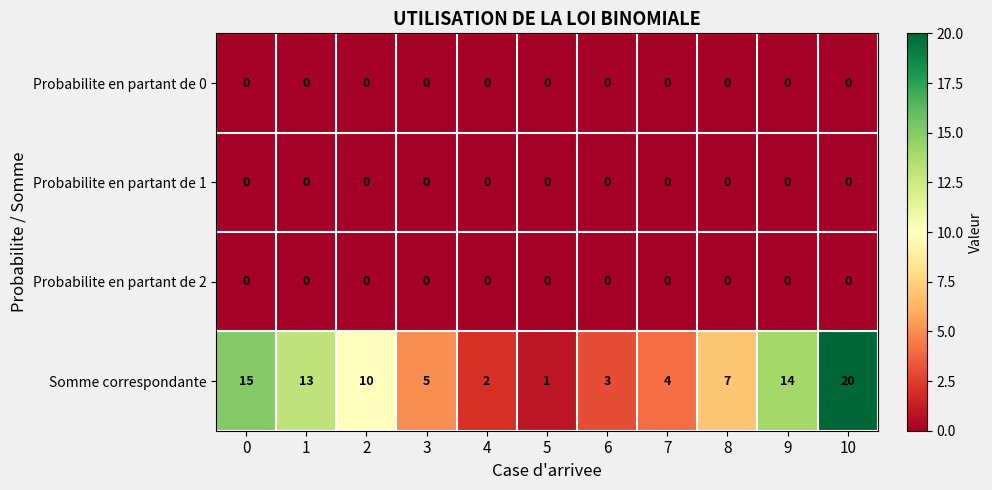

Which series has the largest range (max minus min)?

Somme correspondante